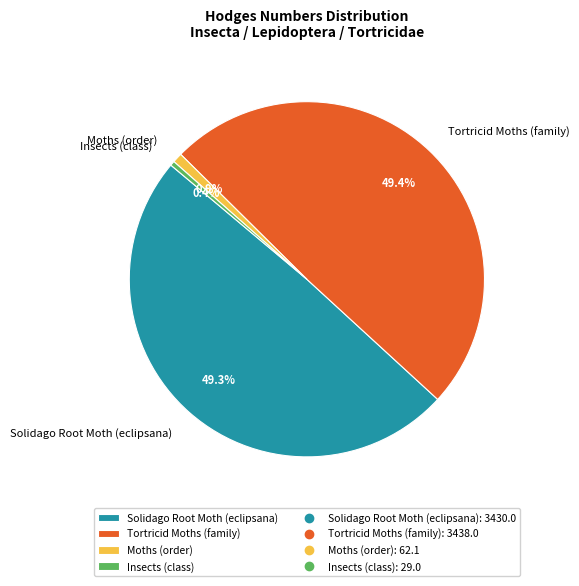

How much of the chart is everything except Moths (order)?

99.1%